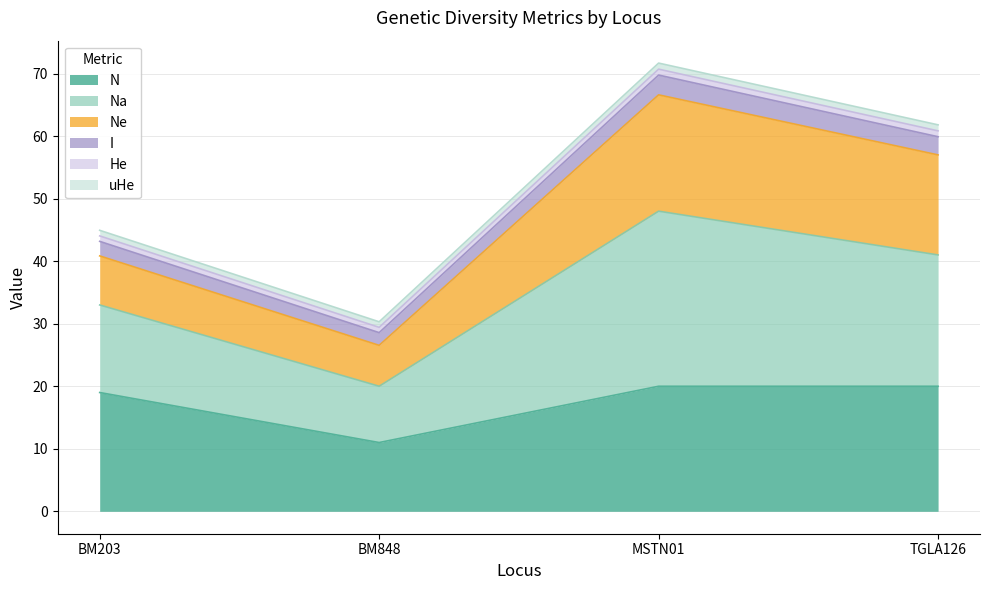

At which category is the sum across all series the highest?

MSTN01